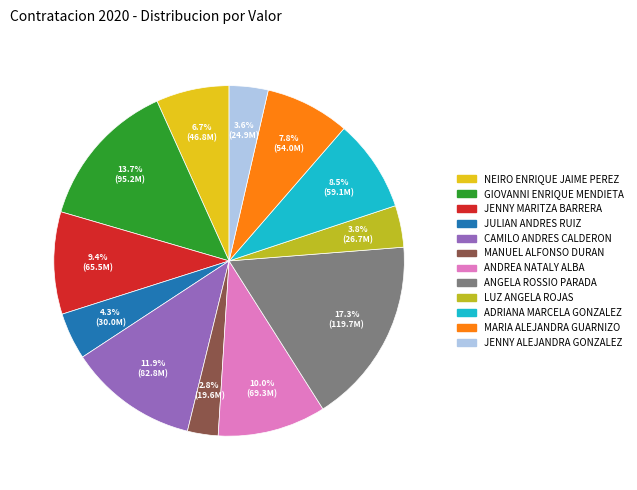

The CAMILO ANDRES CALDERON slice represents 12% of the pie. True or false?

True